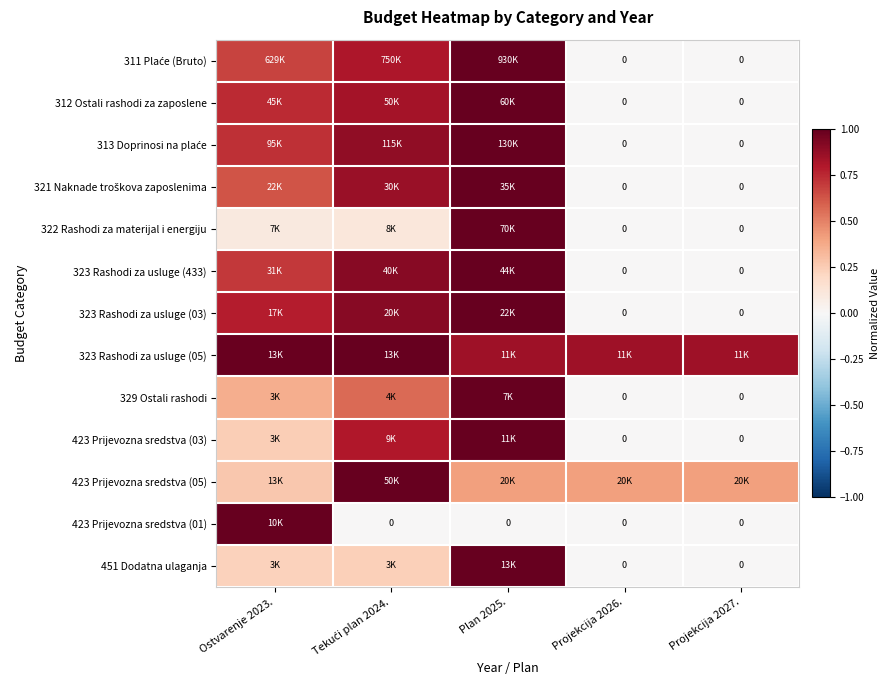

Is it true that 311 Plaće (Bruto) equals -0.6 at Projekcija 2027.?

False